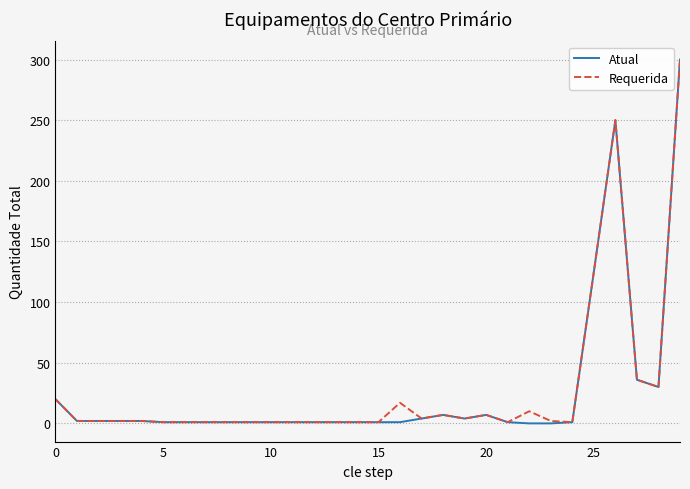

Which series has the widest spread of values?

Atual